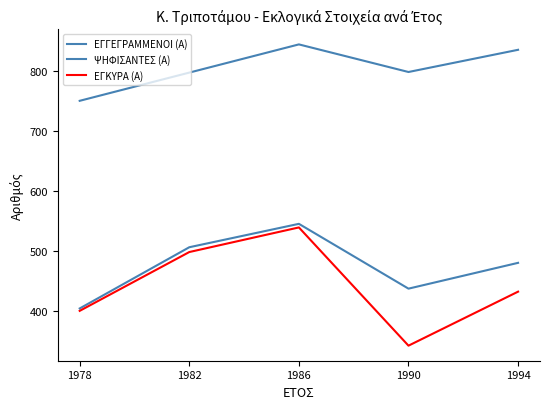

True or false: ΨΗΦΙΣΑΝΤΕΣ (Α) and ΕΓΓΕΓΡΑΜΜΕΝΟΙ (Α) intersect in this chart.

False